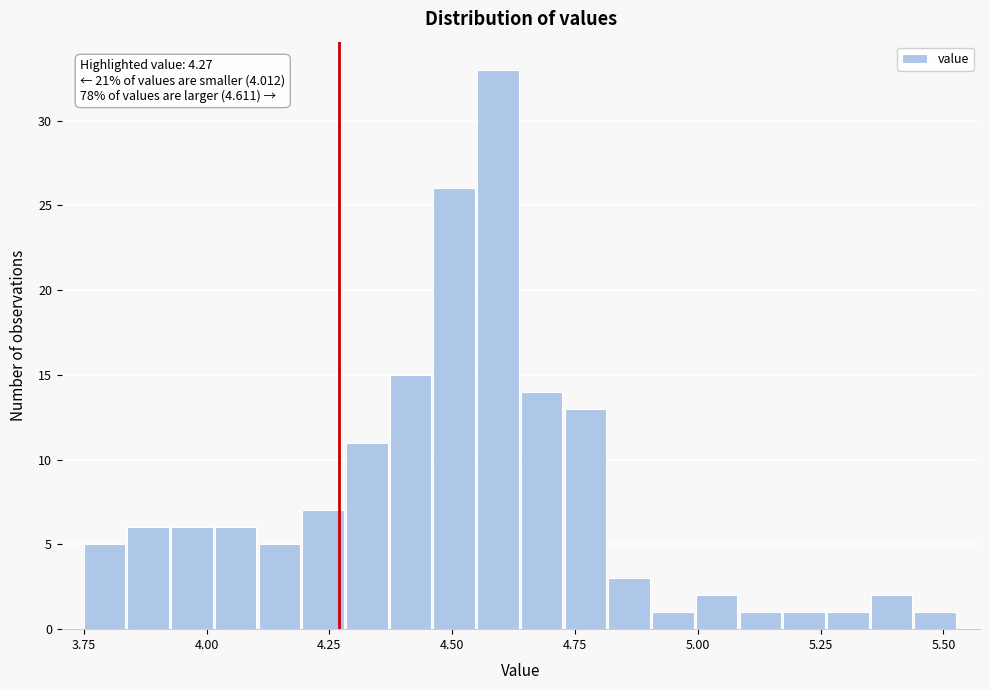

Read against the x-axis, roughly where is the centre of the tallest bar?

4.60